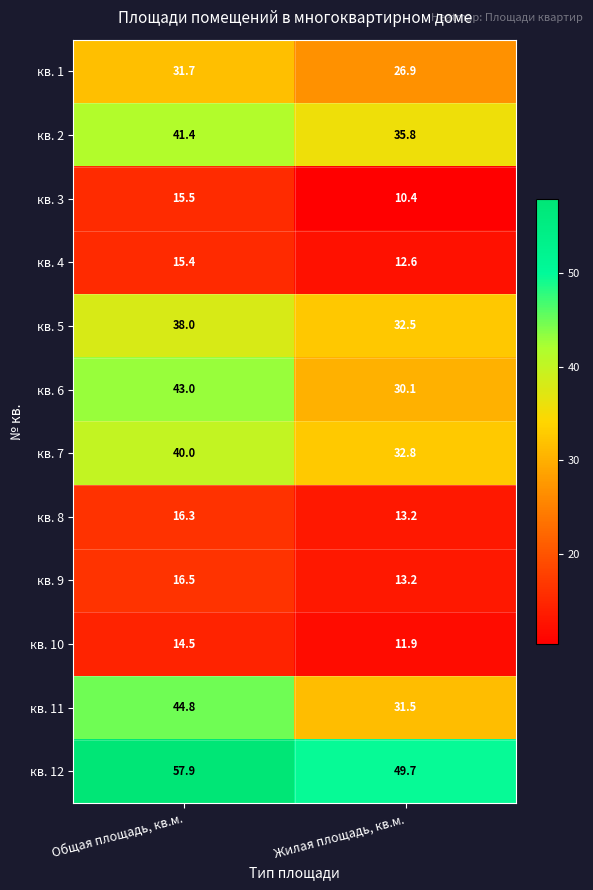

Which series changed the most between Общая площадь, кв.м. and Жилая площадь, кв.м.?

кв. 11